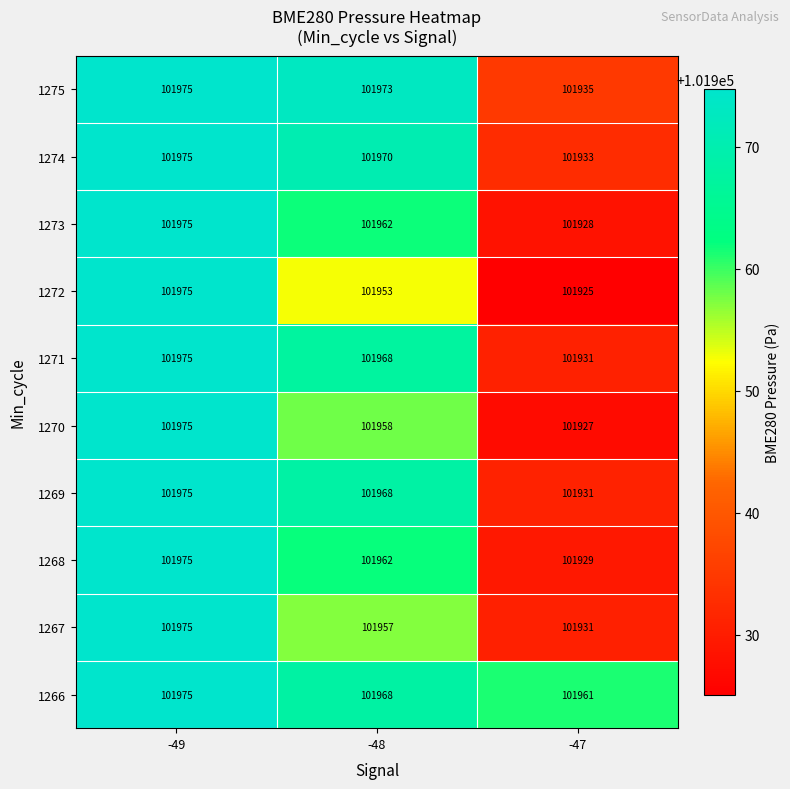

True or false: 1271 has a value of 30519 at -49.

False